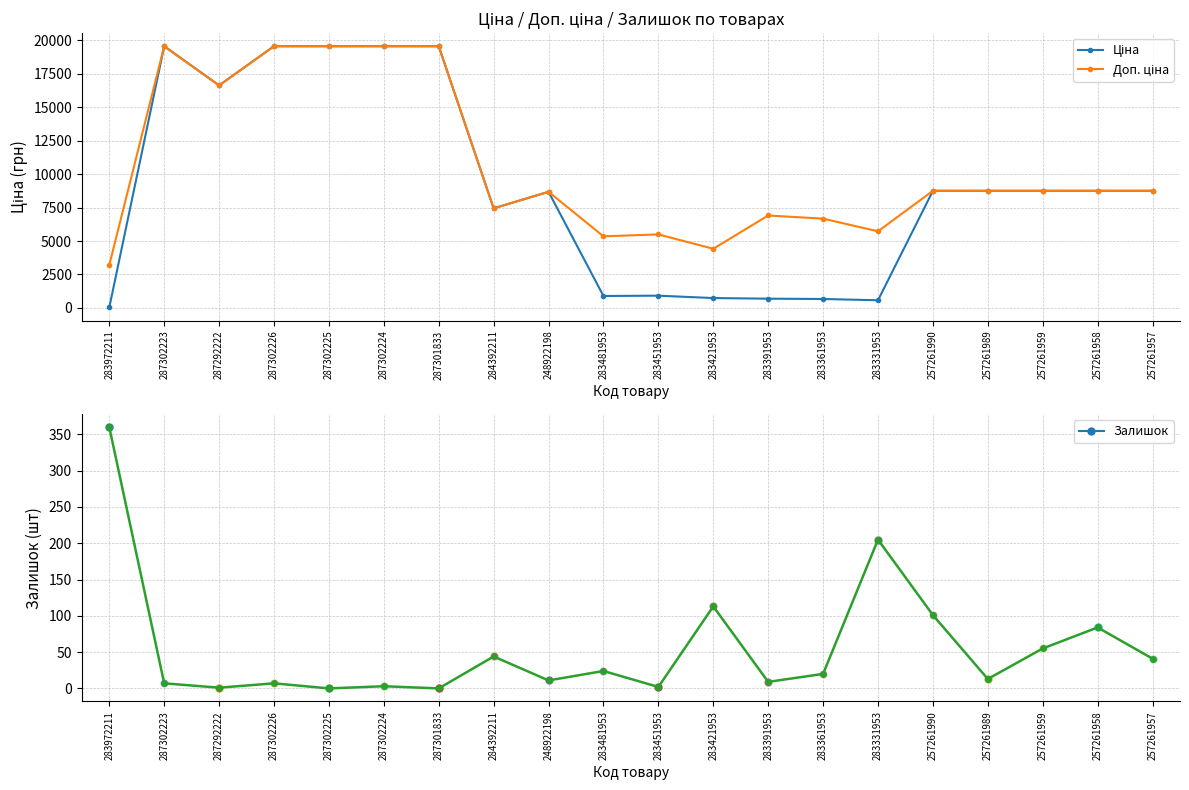

Where is the first local maximum for Доп. ціна?

287302223